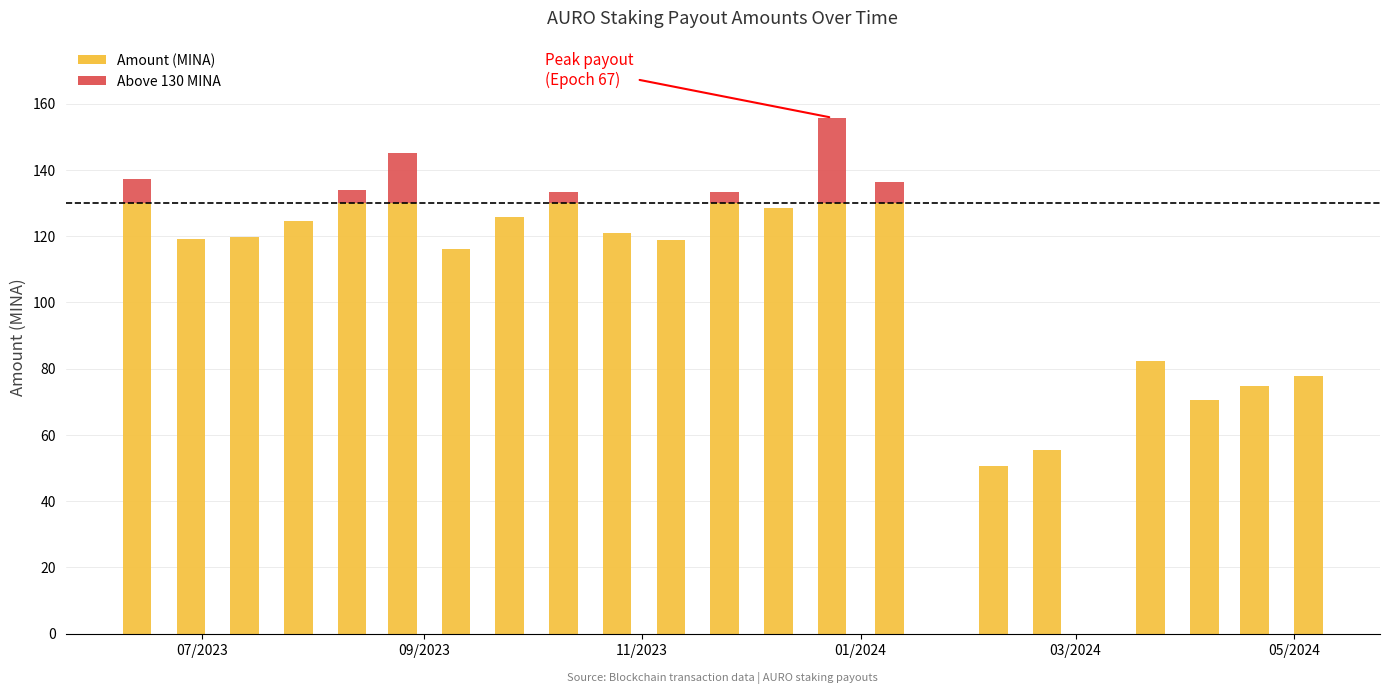

What is the sum of all values?

2359.7